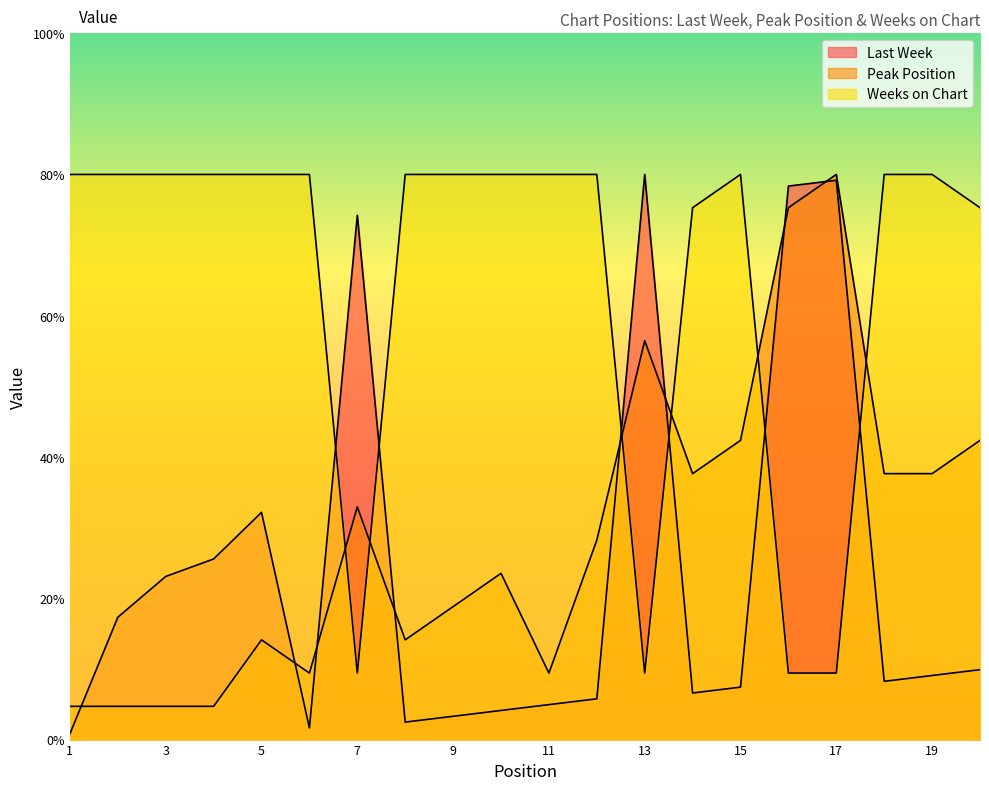

Reading left to right, extract all data points from this chart.

Last Week: 1=0.8	2=17.3	3=23.1	4=25.6	5=32.2	6=1.6	7=74.2	8=2.5	9=3.3	10=4.1	11=4.9	12=5.8	13=80.0	14=6.6	15=7.4	16=78.4	17=79.2	18=8.2	19=9.1	20=9.9
Peak Position: 1=4.7	2=4.7	3=4.7	4=4.7	5=14.1	6=9.4	7=32.9	8=14.1	9=18.8	10=23.5	11=9.4	12=28.2	13=56.5	14=37.6	15=42.4	16=75.3	17=80.0	18=37.6	19=37.6	20=42.4
Weeks on Chart: 1=80.0	2=80.0	3=80.0	4=80.0	5=80.0	6=80.0	7=9.4	8=80.0	9=80.0	10=80.0	11=80.0	12=80.0	13=9.4	14=75.3	15=80.0	16=9.4	17=9.4	18=80.0	19=80.0	20=75.3